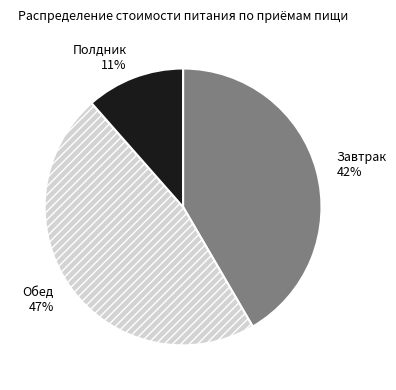

How many slices are in this pie chart?

3